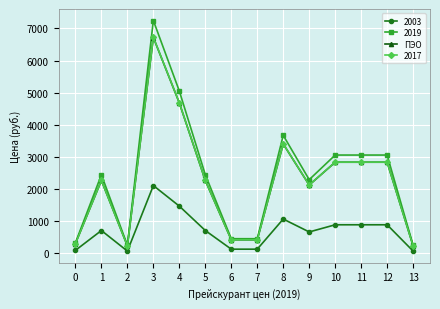

At which category does the chart reach its peak across all series?

3